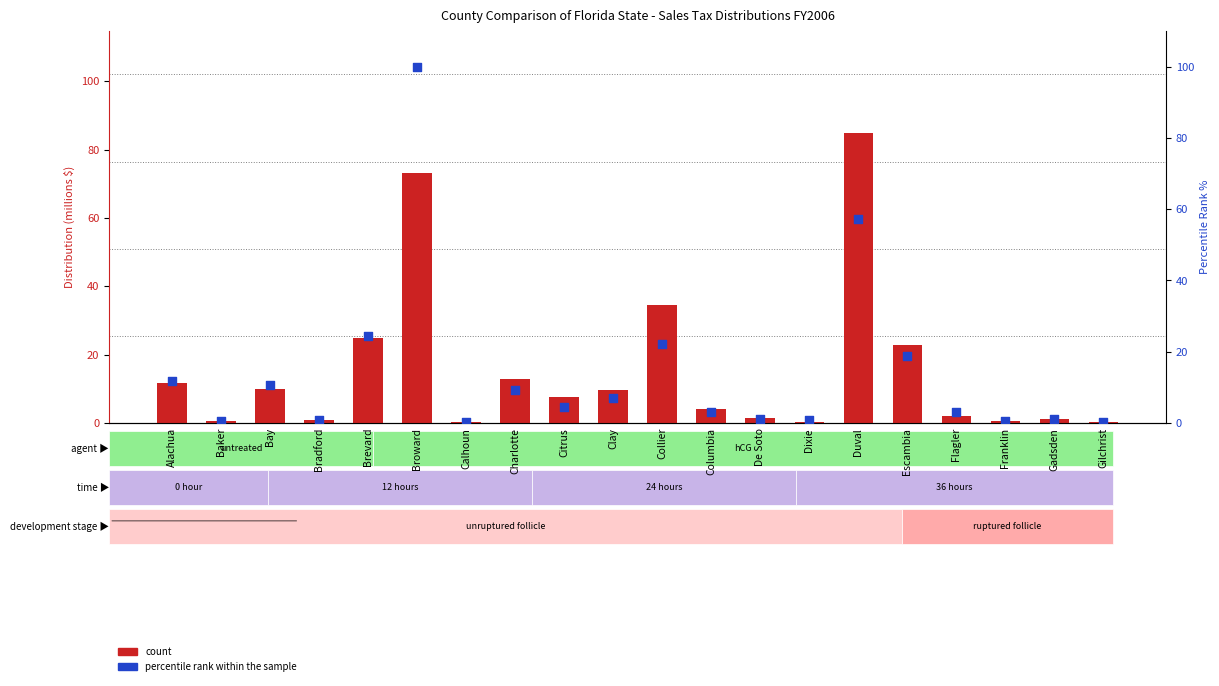

Which series has the largest total across all categories?

count